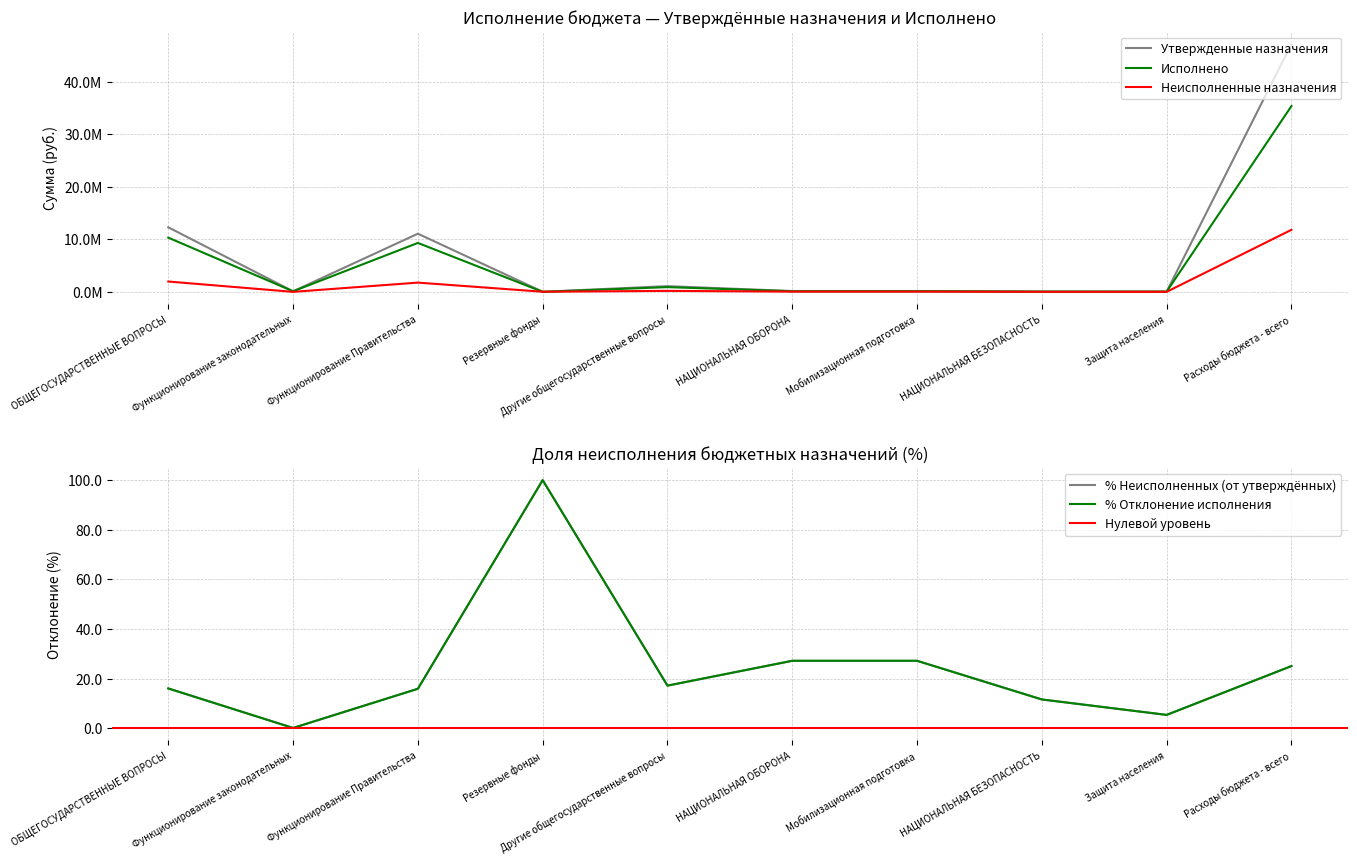

The value of Неисполненные назначения at Расходы бюджета - всего is 11827916.2. True or false?

True